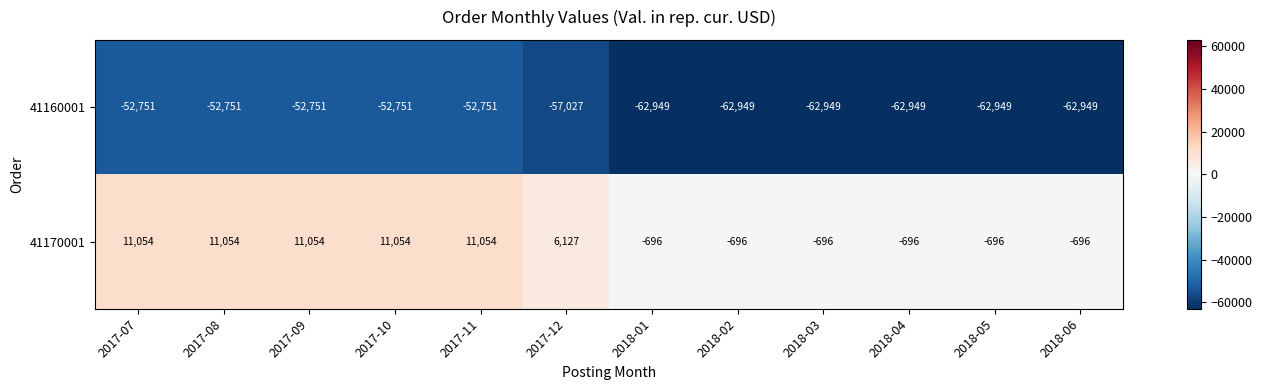

Is the value of 41170001 at 2017-10 greater than the value of 41160001 at 2017-11?

Yes